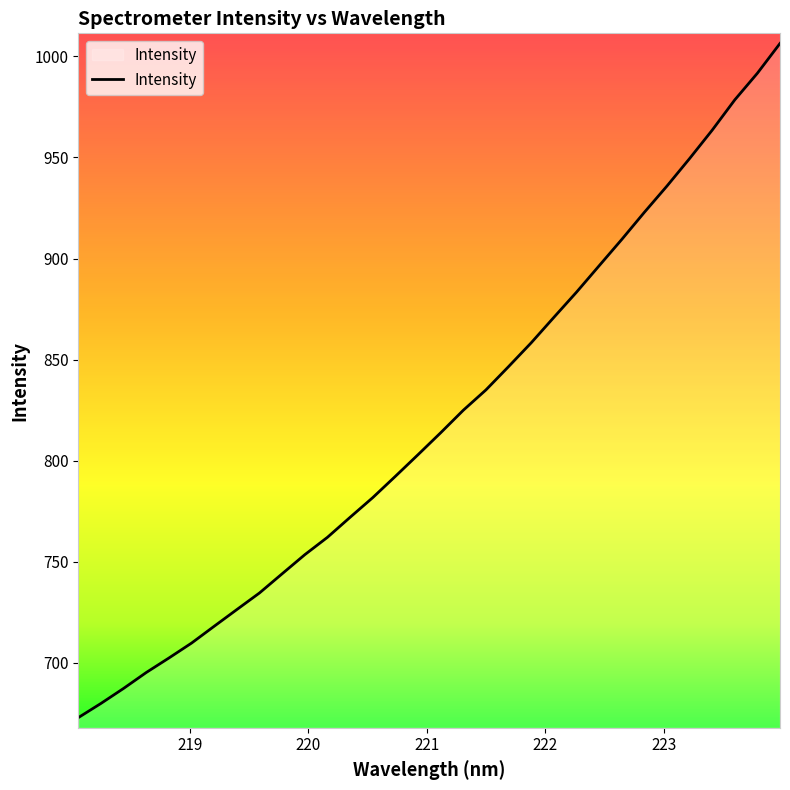

What is the maximum value shown in the chart?

1006.4